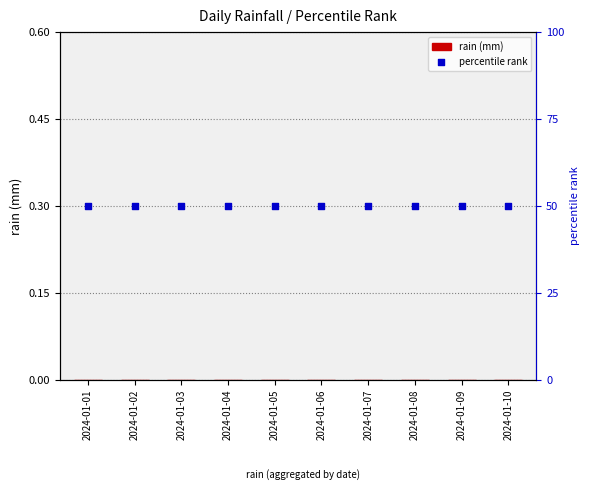

Which series has the largest total across all categories?

percentile rank